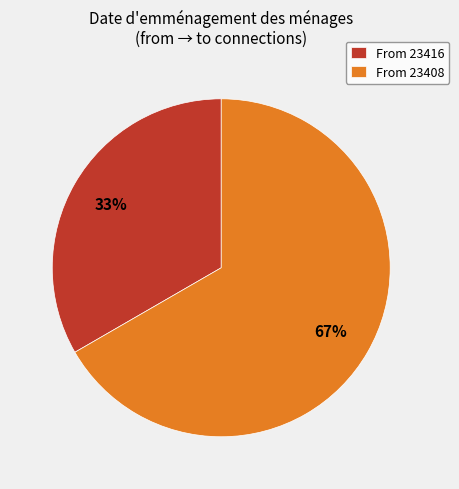

How many segments does this pie chart have?

2